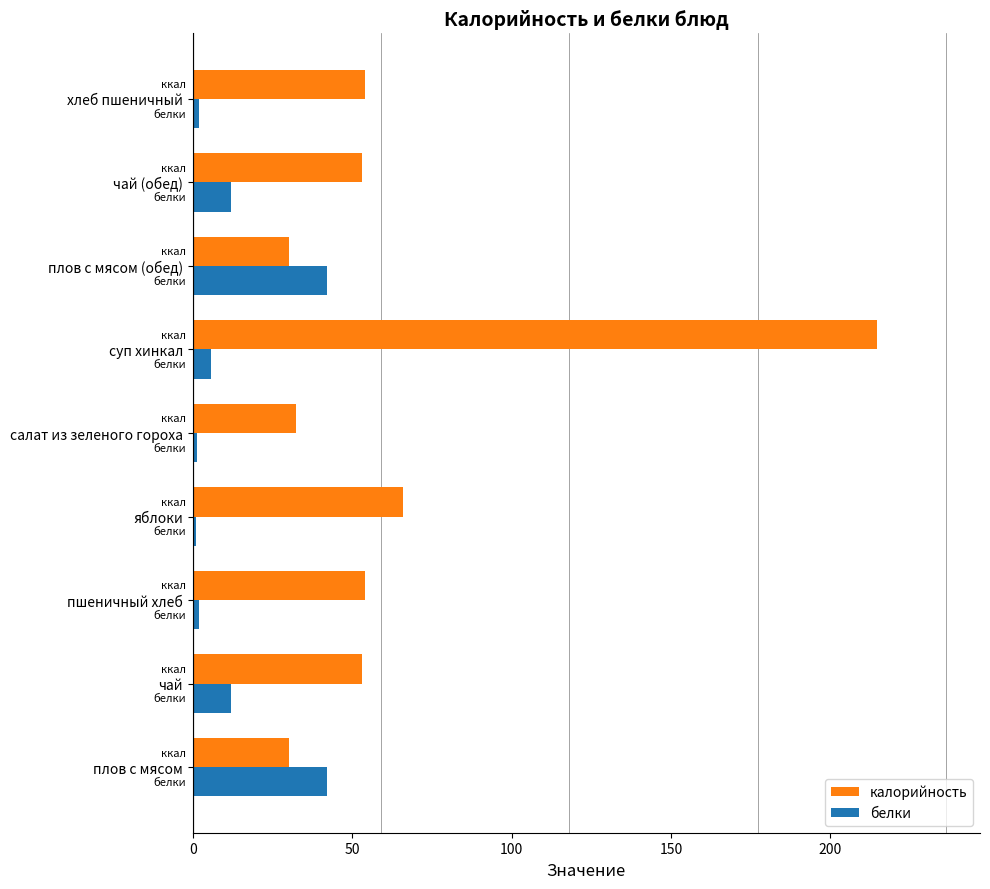

Which series changed the most between чай and суп хинкал?

калорийность